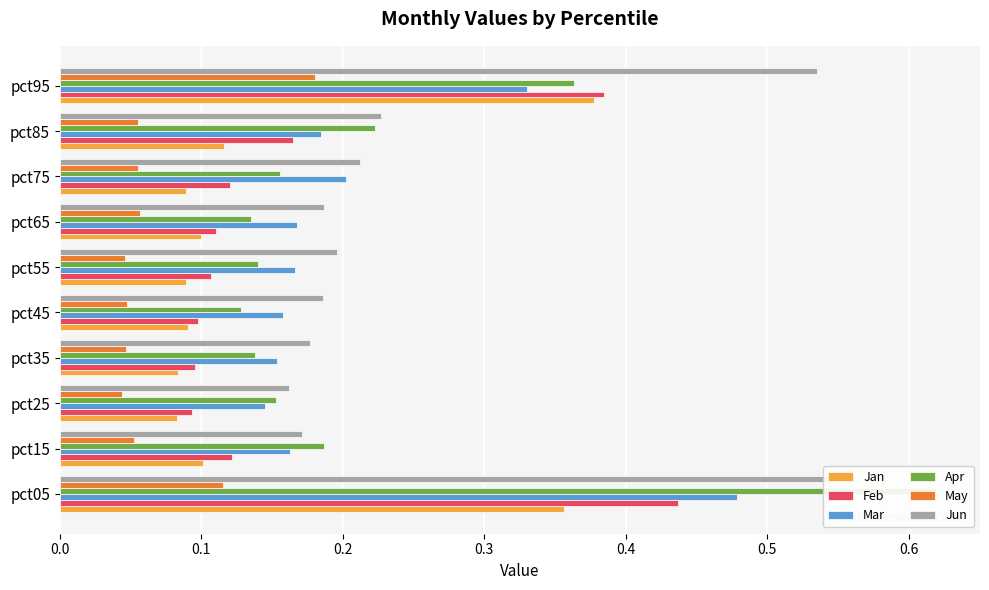

What are all the series names shown in the legend?

Jan, Feb, Mar, Apr, May, Jun